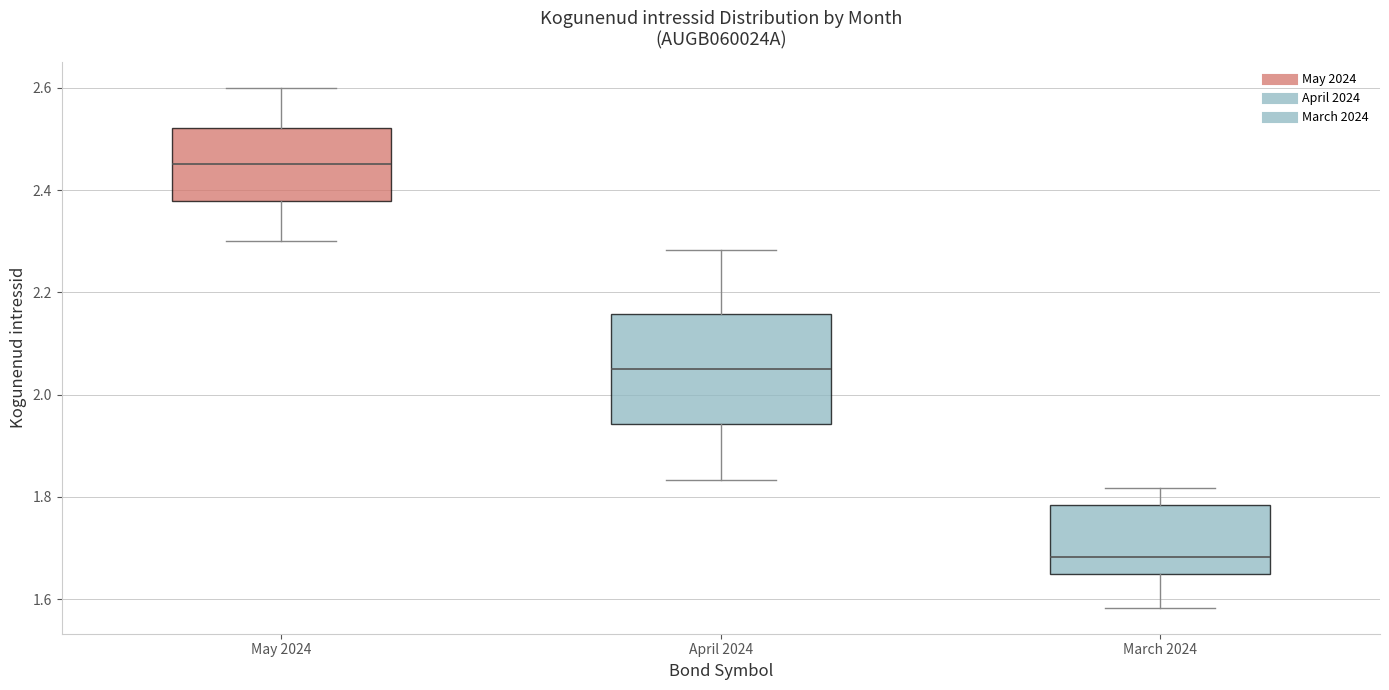

Comparing the boxes themselves (not the whiskers), which one is the tallest?

April 2024